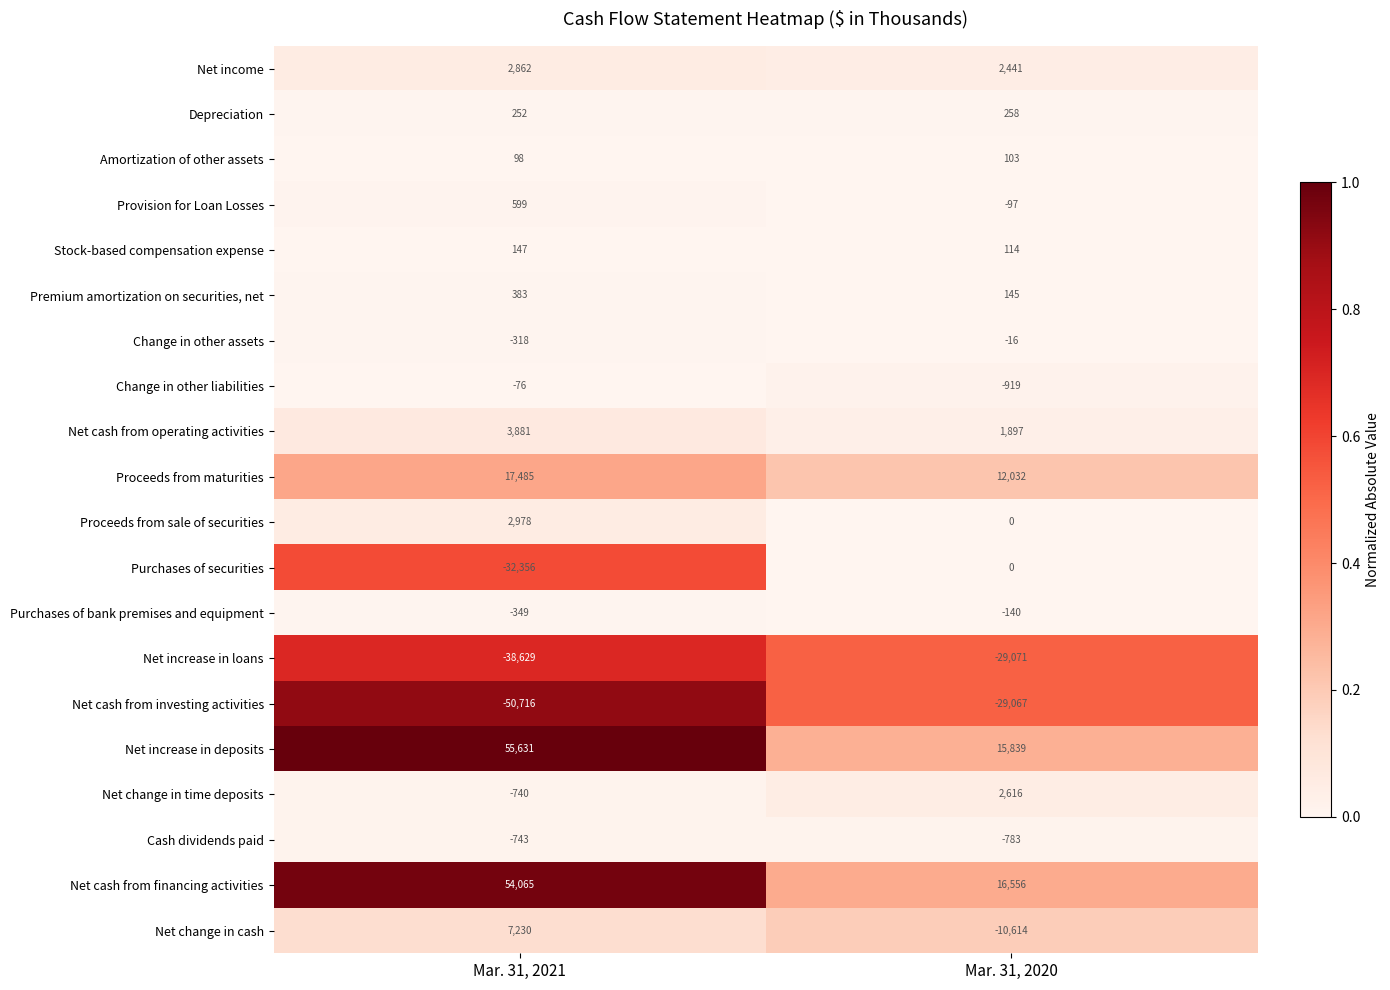

What is the approximate value of Provision for Loan Losses at Mar. 31, 2021, to the nearest 10?

600